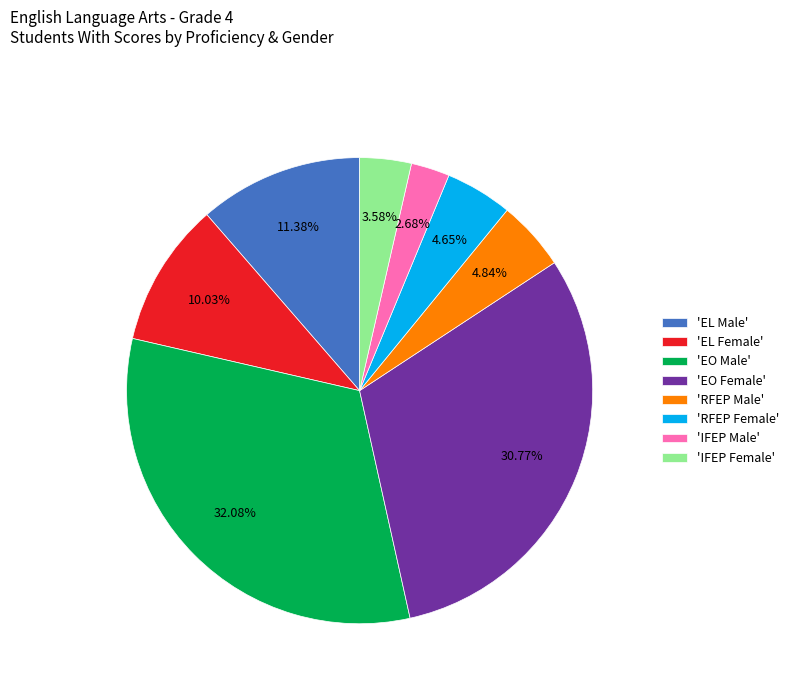

Which has a higher value, 'EO Male' or 'EL Female'?

'EO Male'